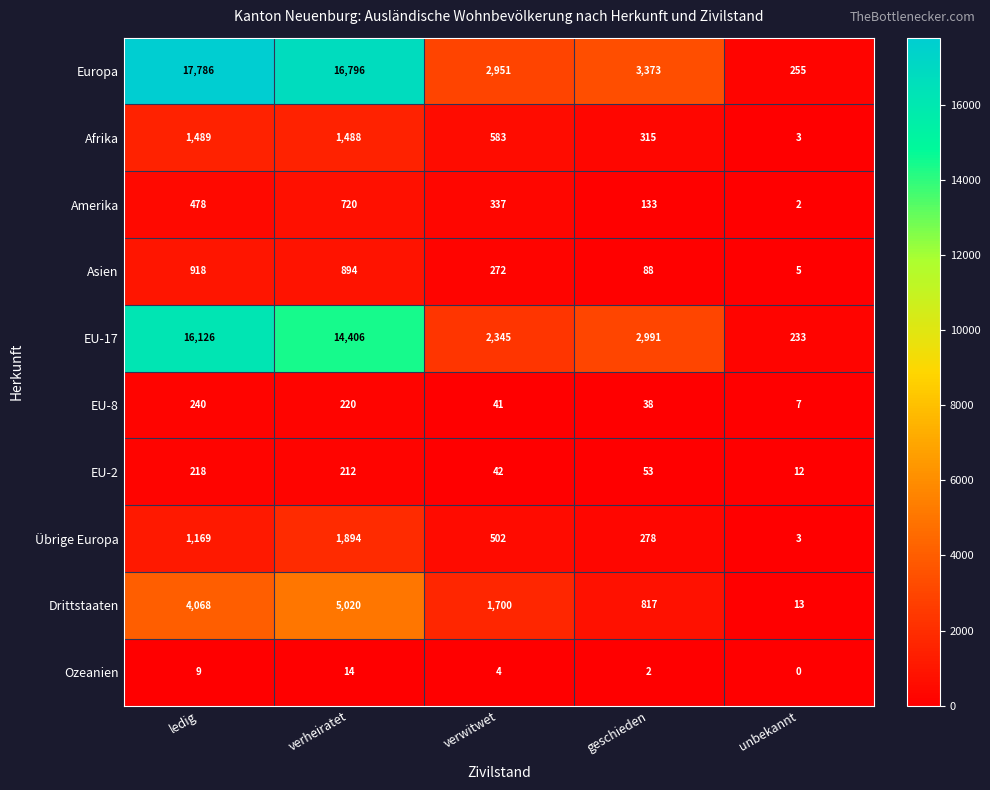

The value of Ozeanien at unbekannt is 5. True or false?

False